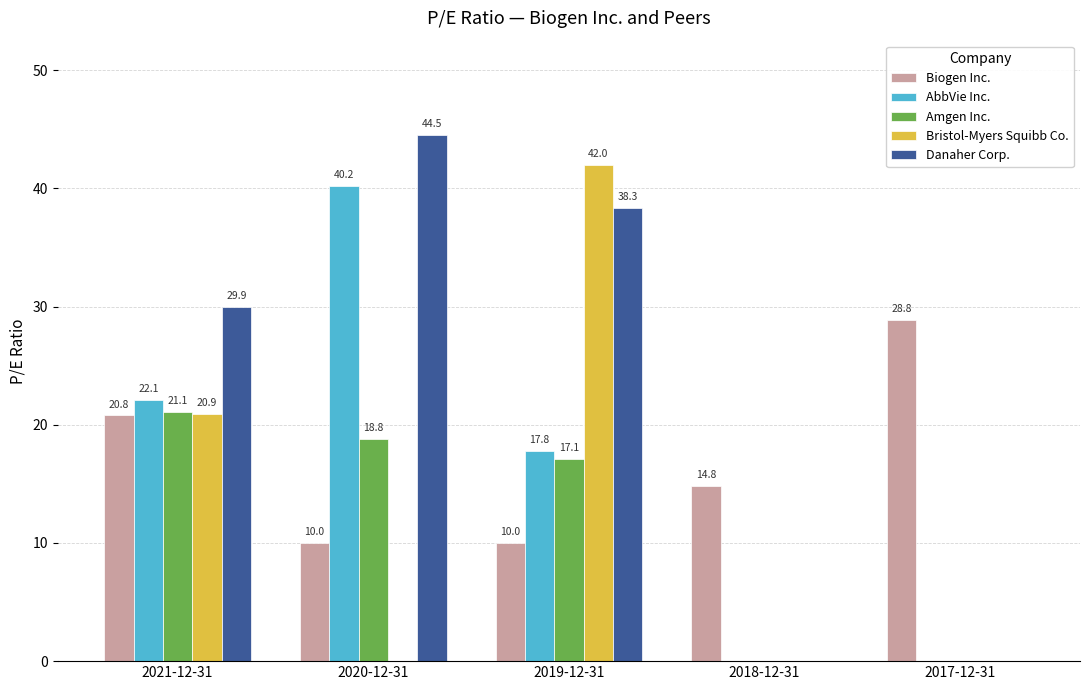

Reading right to left, what are all the values shown in this chart?

Biogen Inc.: 28.8	14.8	10.0	10.0	20.8
AbbVie Inc.: 0.0	0.0	17.8	40.2	22.1
Amgen Inc.: 0.0	0.0	17.1	18.8	21.1
Bristol-Myers Squibb Co.: 0.0	0.0	42.0	0.0	20.9
Danaher Corp.: 0.0	0.0	38.3	44.5	29.9